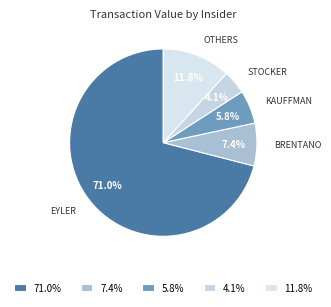

Does 7.4% represent more than half of the total?

No